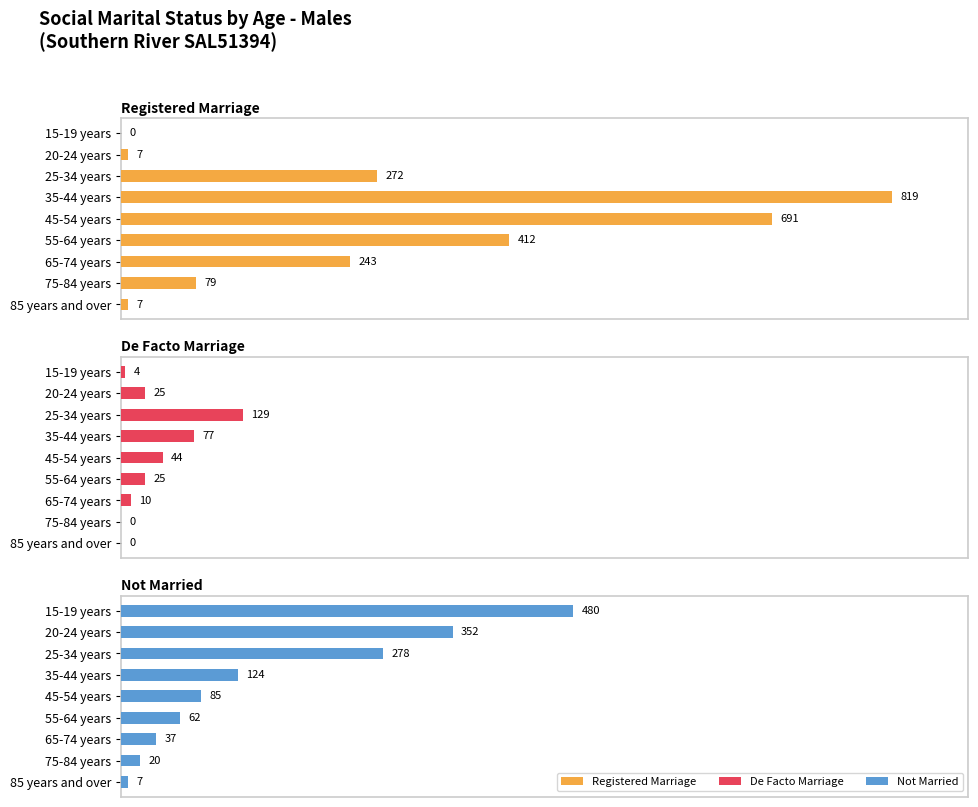

How many data points does each series have?

9